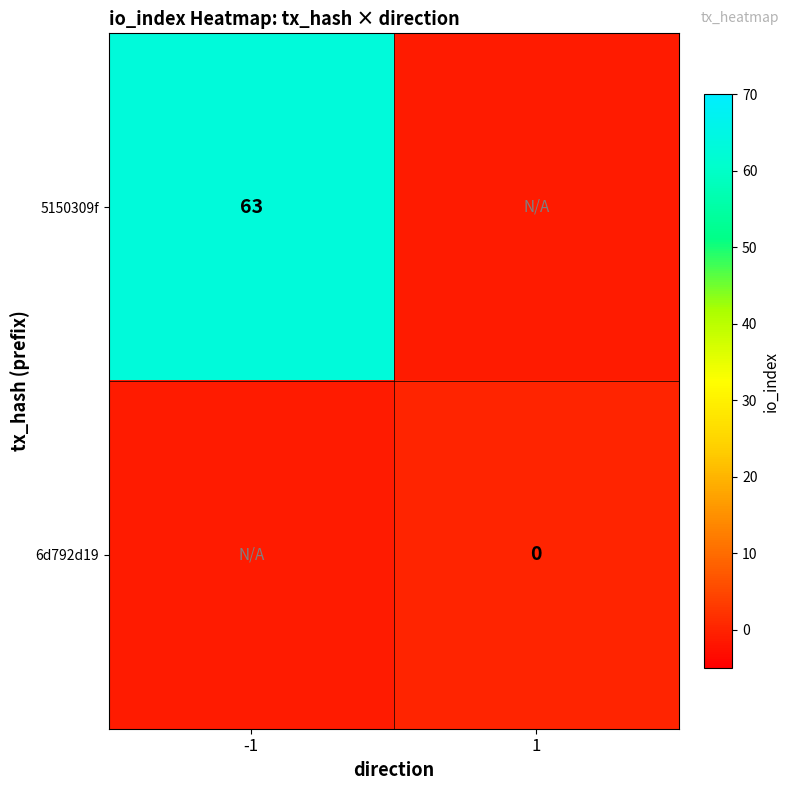

The value of 5150309f at -1 is 13. True or false?

False